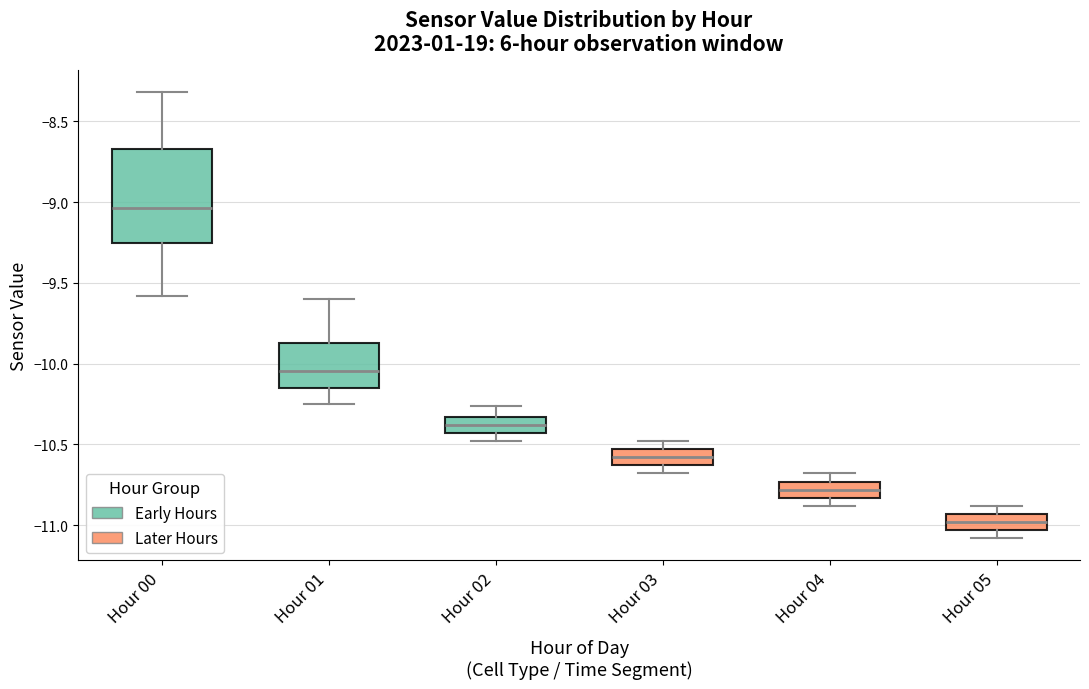

Which box is the tallest, from its lower edge to its upper edge?

Hour 00